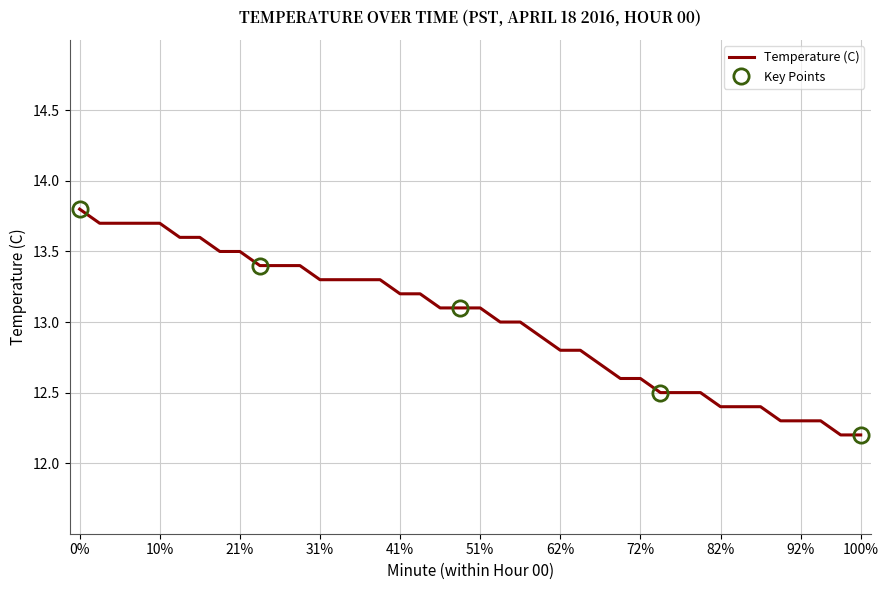

What is the highest value of the Temperature (C) series?

13.8